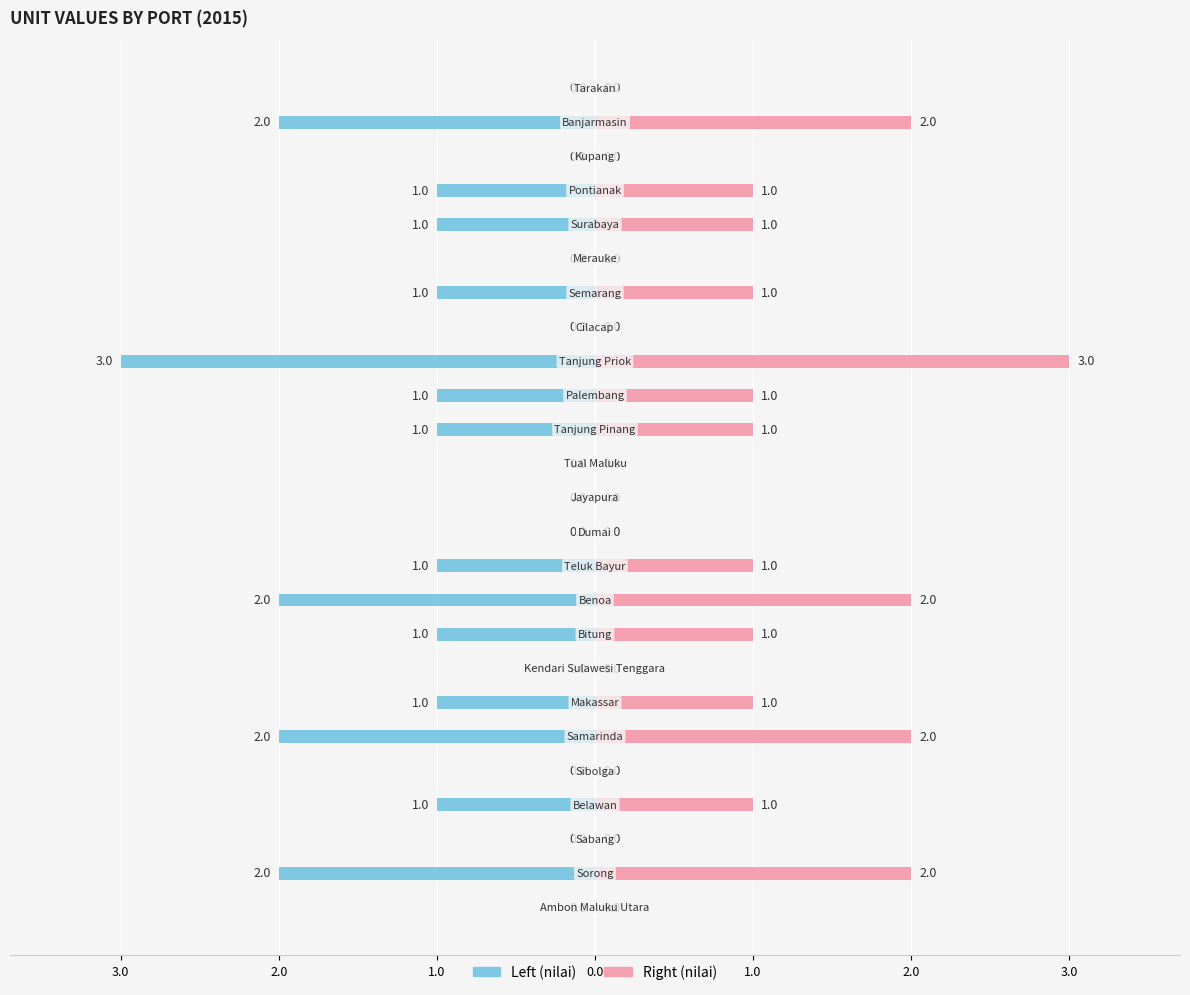

How many bars are there in each group?

2